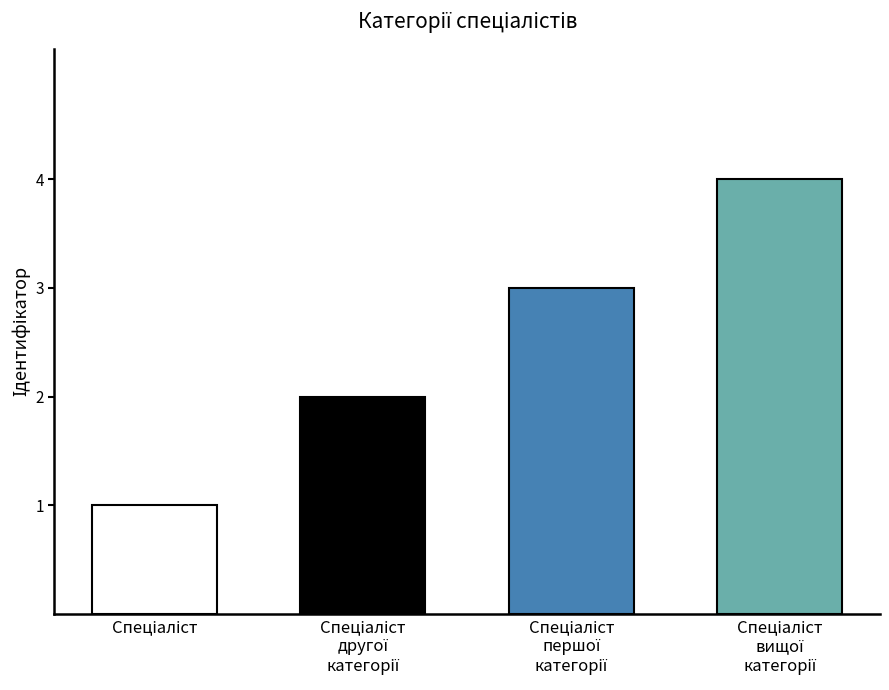

What is the difference between the values at Спеціаліст and Спеціаліст вищої категорії?

3